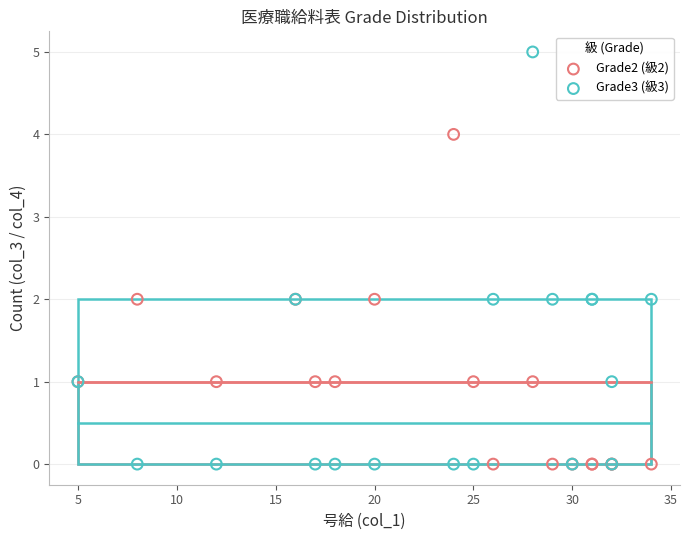

What is the X range (max minus min) for the scatter plot?

29